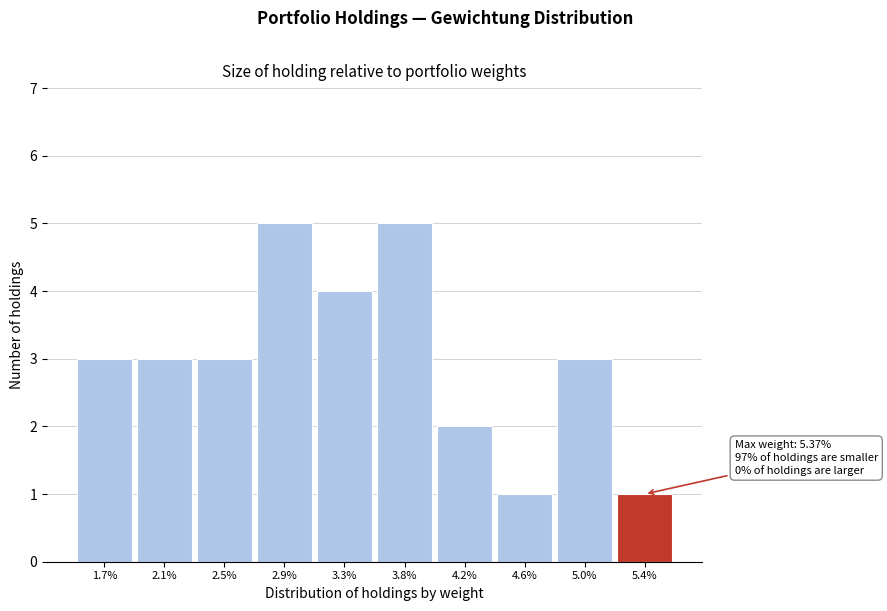

Reading left to right, what are all the values shown in this chart?

3	3	3	5	4	5	2	1	3	1